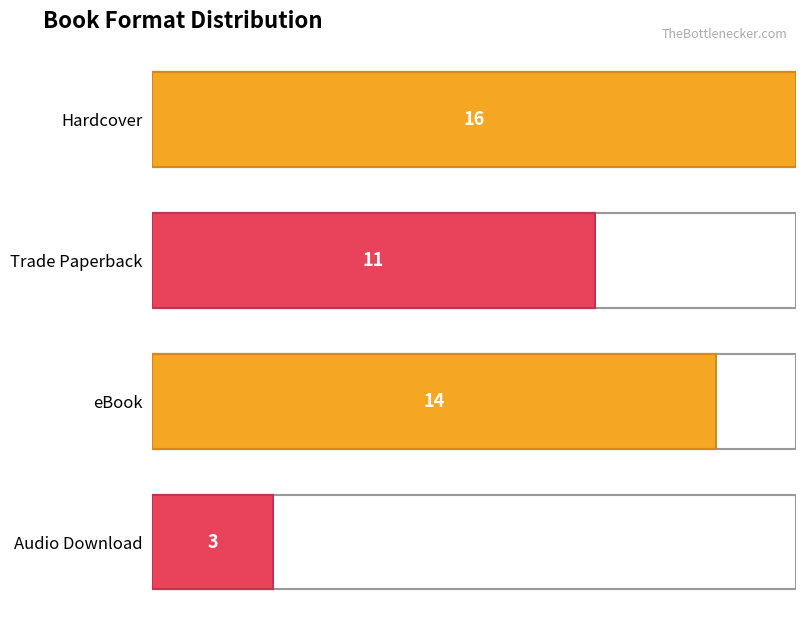

The value of Trade Paperback at Format is 5. True or false?

False